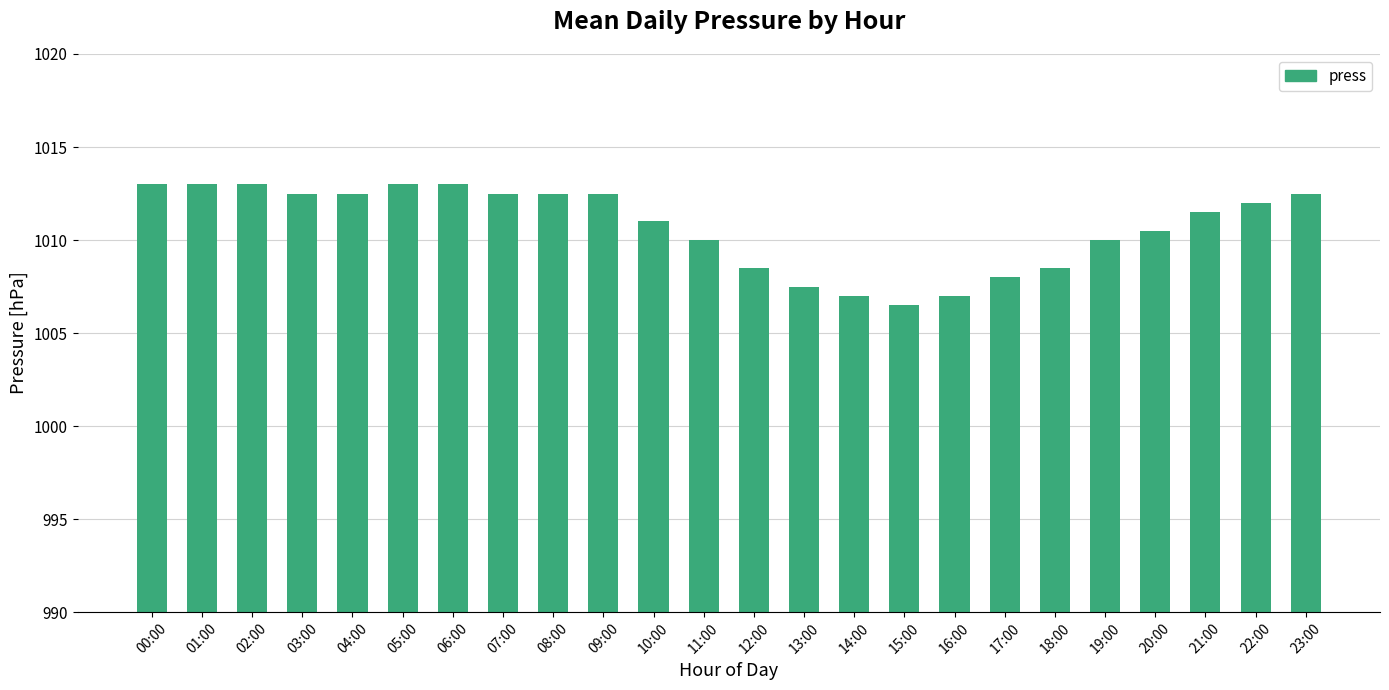

How many data points are less than 1012?

12